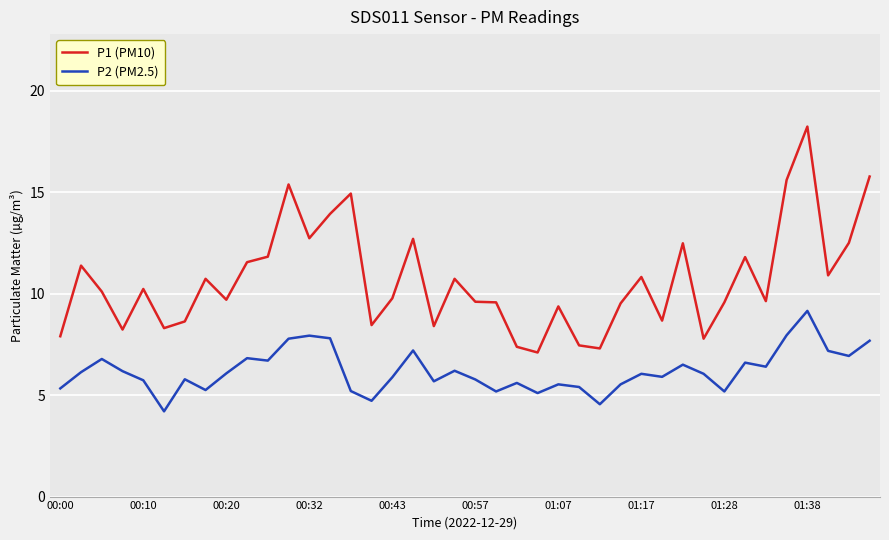

List the series in order of their peak value, highest first.

P1 (PM10), P2 (PM2.5)